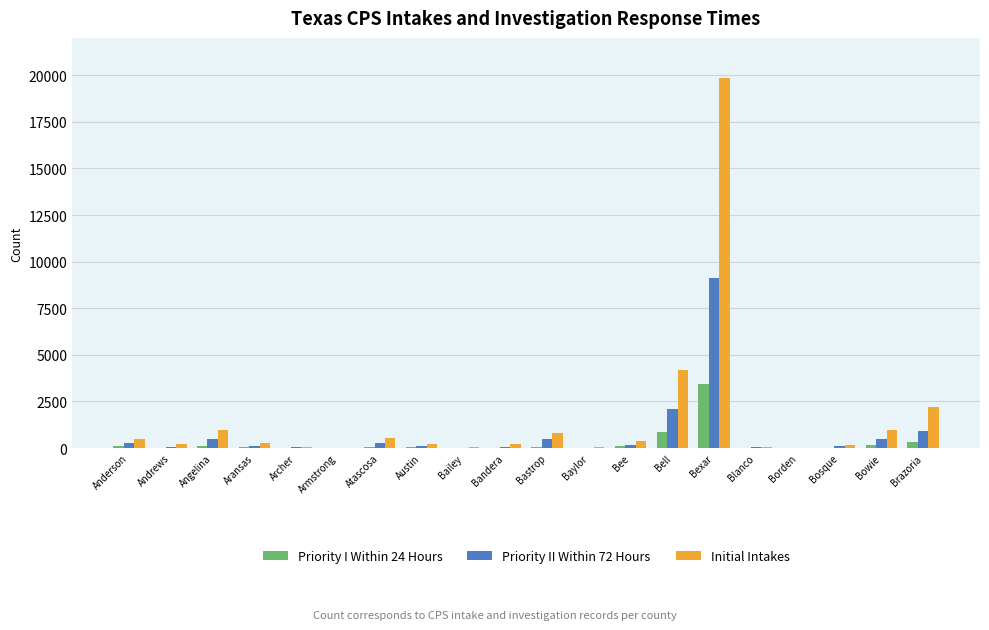

Is the value of Priority II Within 72 Hours at Armstrong greater than the value of Initial Intakes at Atascosa?

No